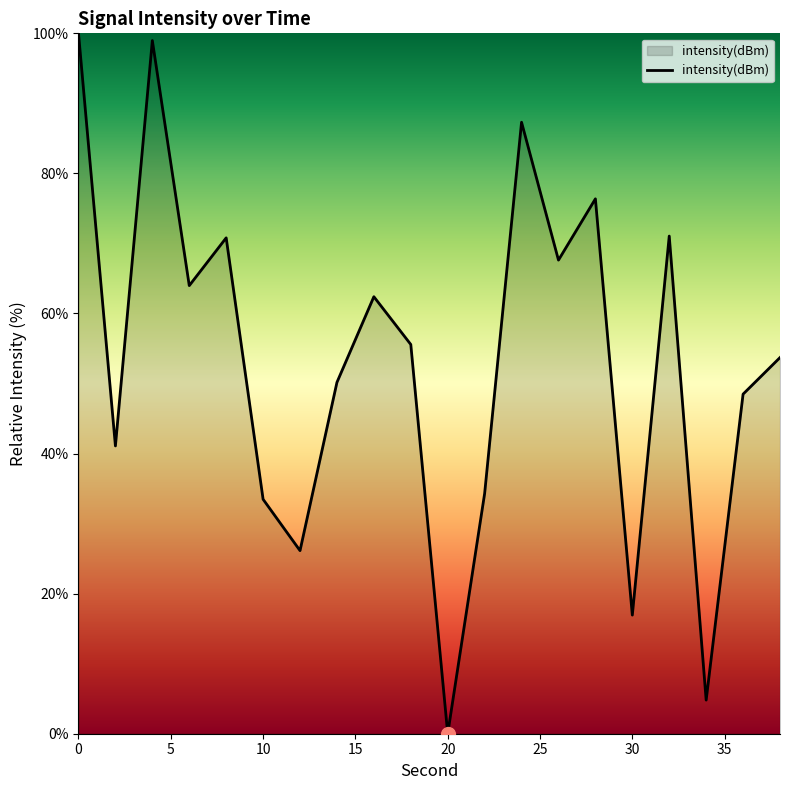

Reading right to left, transcribe all the data shown in this chart.

53.7	48.5	4.8	71.1	16.9	76.4	67.6	87.3	34.3	0.0	55.6	62.4	50.2	26.1	33.5	70.8	64.0	99.0	41.1	100.0